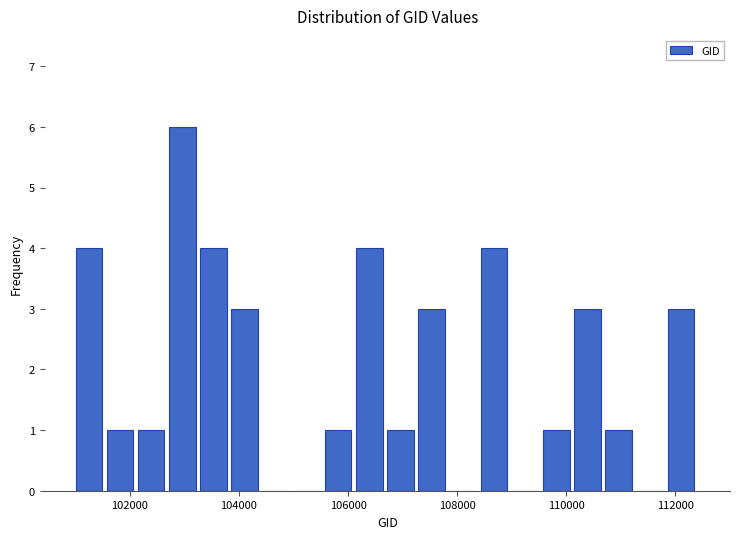

Around what value on the x-axis is the tallest bar? Give the approximate position of its centre, as read against the axis.

103000